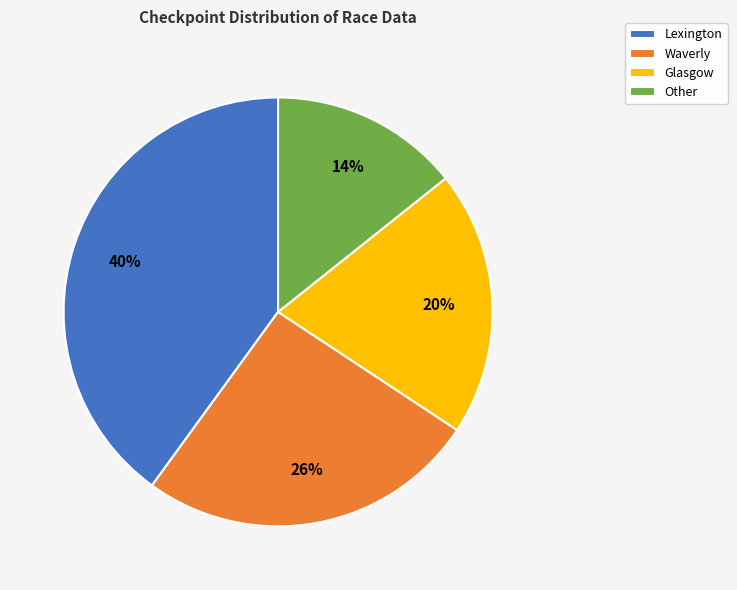

To the nearest percent, what is the difference between the largest and smallest slice percentages?

26%